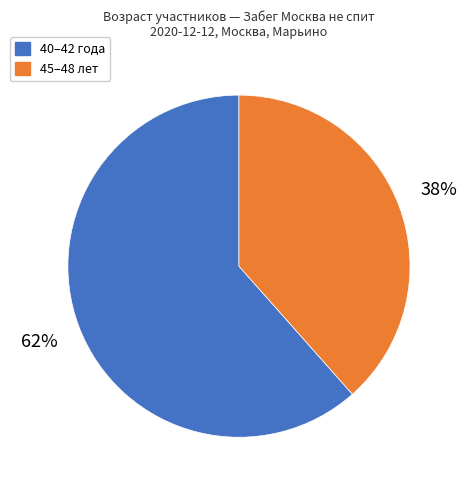

The 45–48 лет slice represents 44% of the pie. True or false?

False